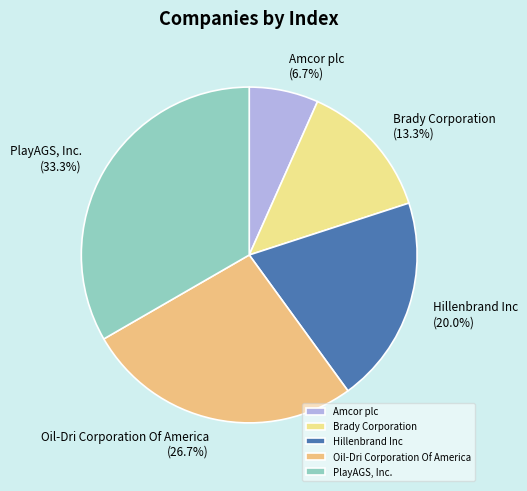

Is there any slice that represents more than half of the pie?

No